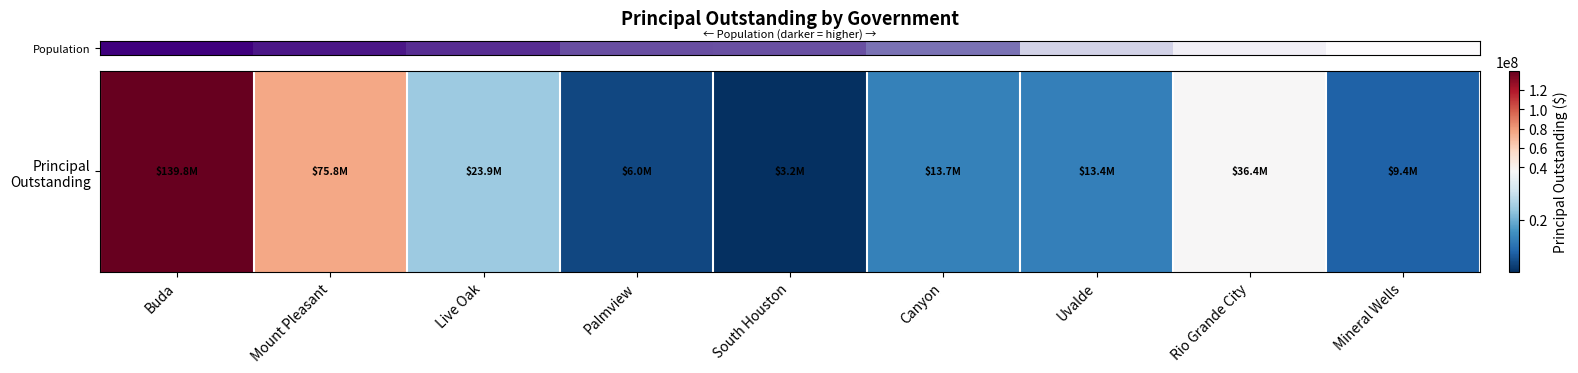

The chart shows a value of 3170000 at South Houston. True or false?

True